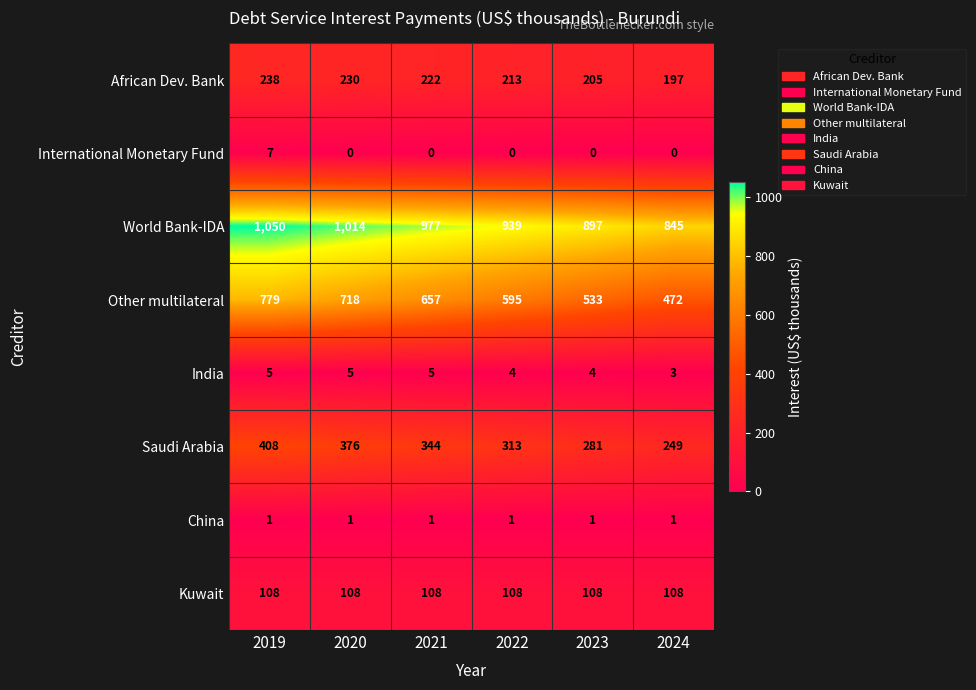

How many International Monetary Fund values are between 0 and 1?

5